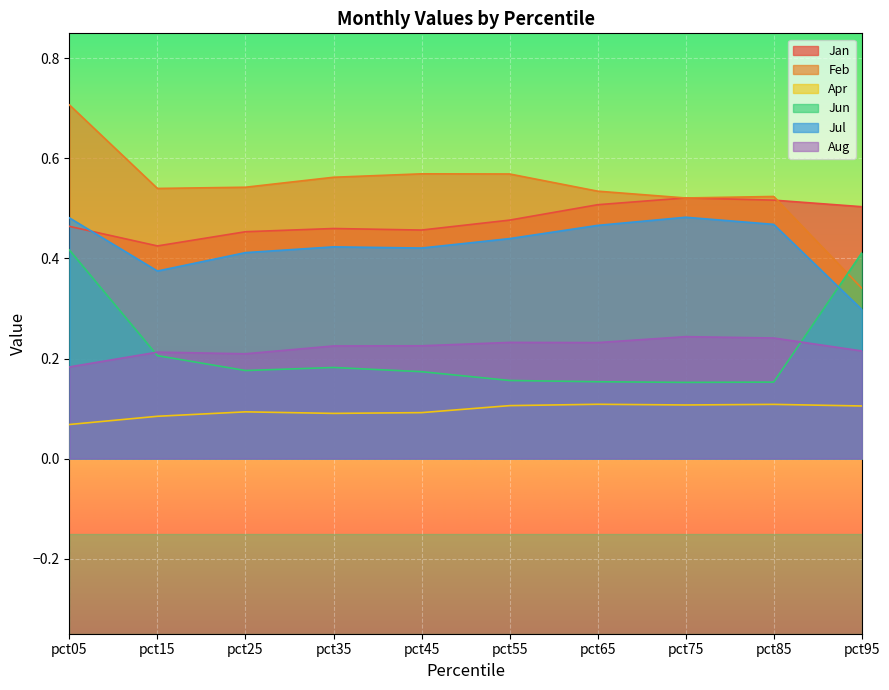

Which series has the largest range (max minus min)?

Feb